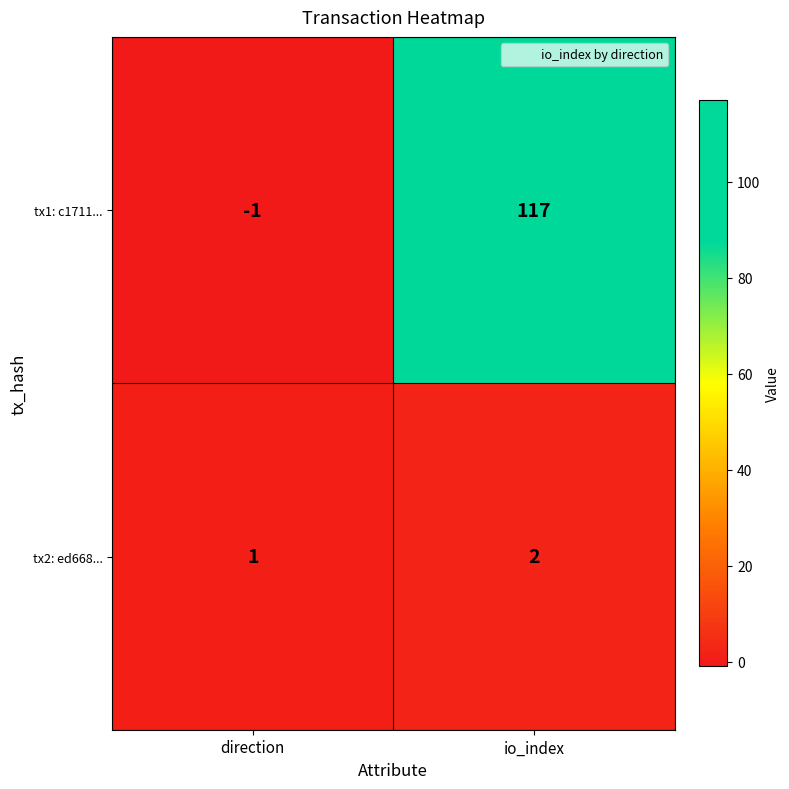

Rank the series by their maximum value, from highest to lowest.

tx1: c1711..., tx2: ed668...